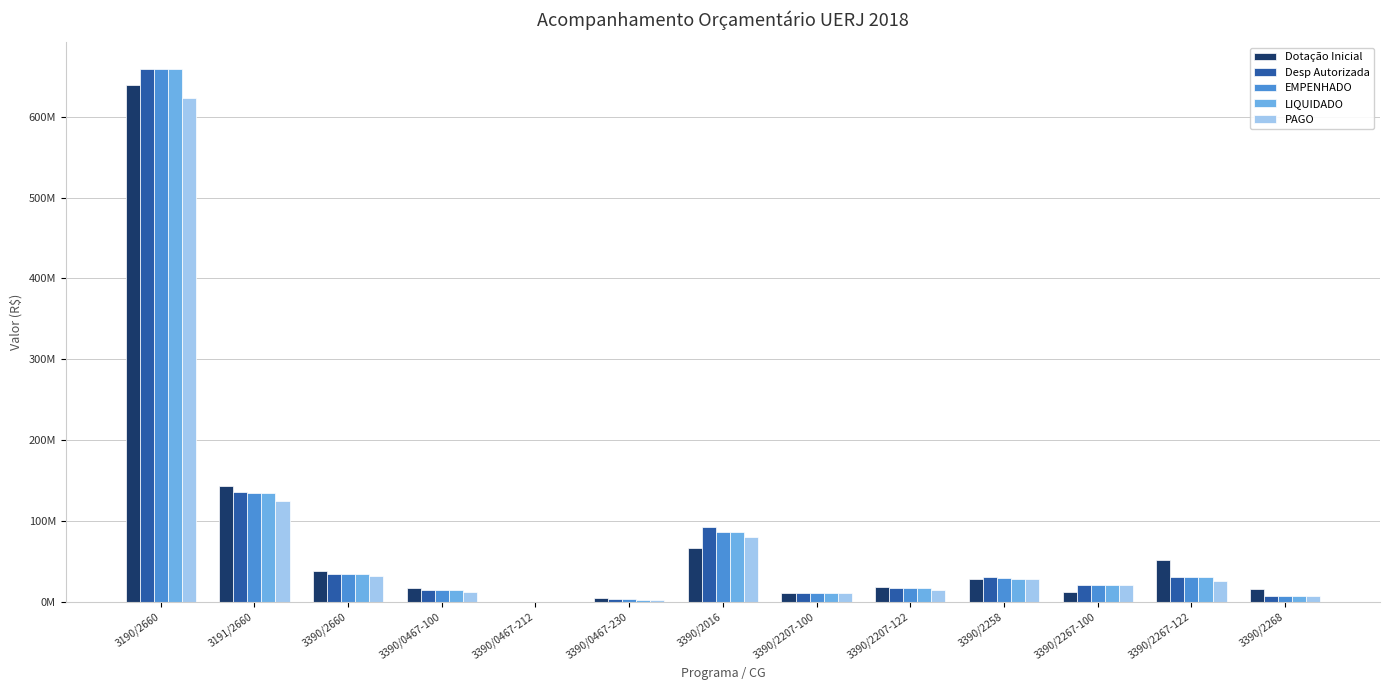

What are all the series names shown in the legend?

Dotação Inicial, Desp Autorizada, EMPENHADO, LIQUIDADO, PAGO